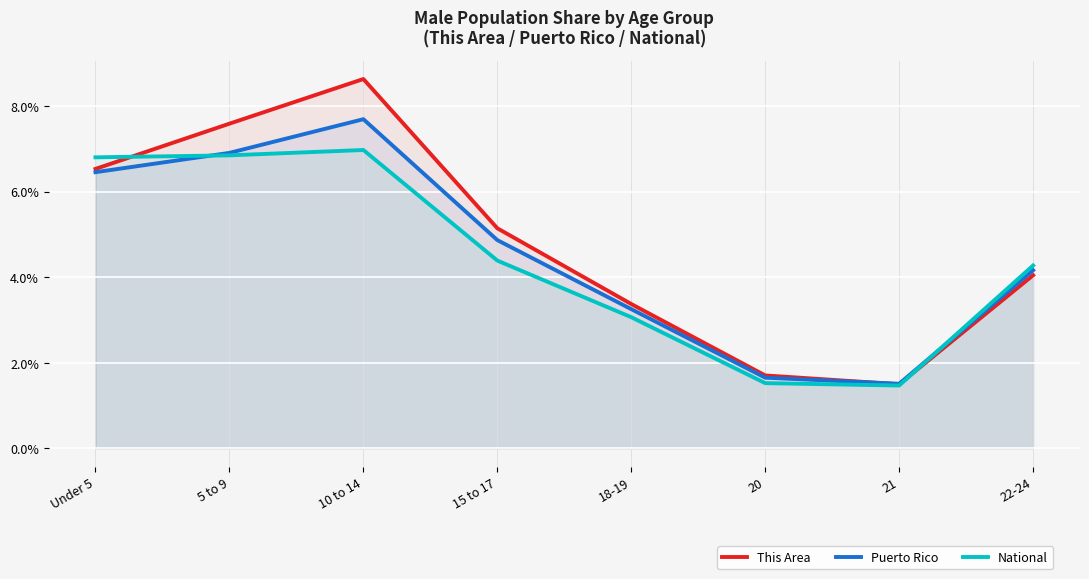

At which category is the sum across all series the highest?

10 to 14